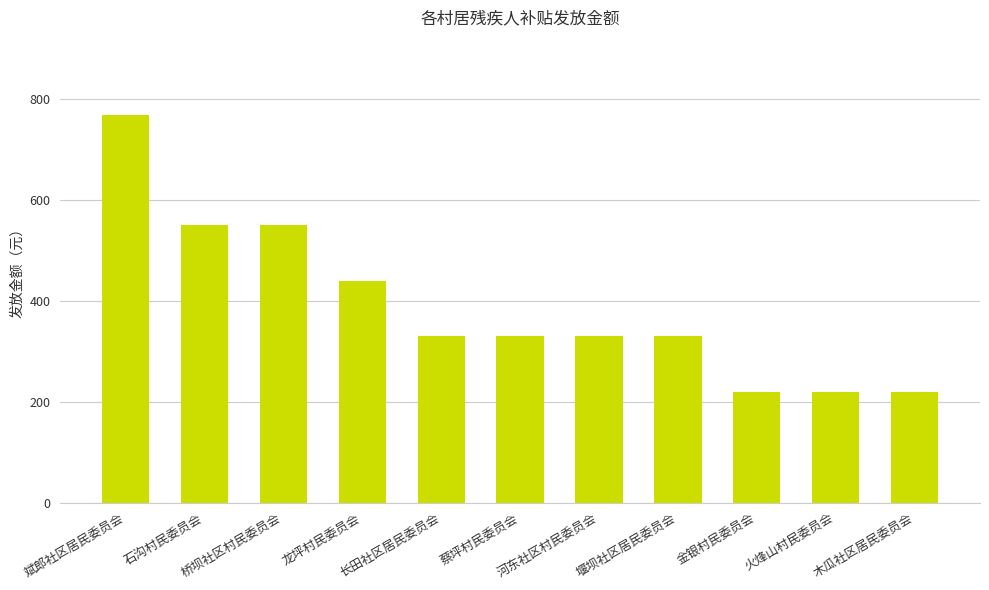

Are the bars horizontal?

No